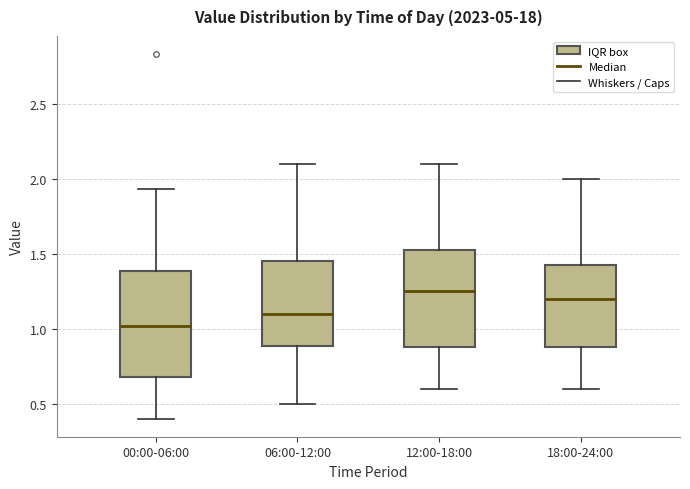

Reading left to right, read every box against the y-axis: the position of its median line, the range the box covers, and the ends of its whiskers. The values are not printed on the chart, so give them approximately, as read against the axis.

00:00-06:00: median 1.00, box 0.70 to 1.40, whiskers 0.40 to 1.95
06:00-12:00: median 1.10, box 0.90 to 1.45, whiskers 0.50 to 2.10
12:00-18:00: median 1.25, box 0.90 to 1.55, whiskers 0.60 to 2.10
18:00-24:00: median 1.20, box 0.90 to 1.45, whiskers 0.60 to 2.00